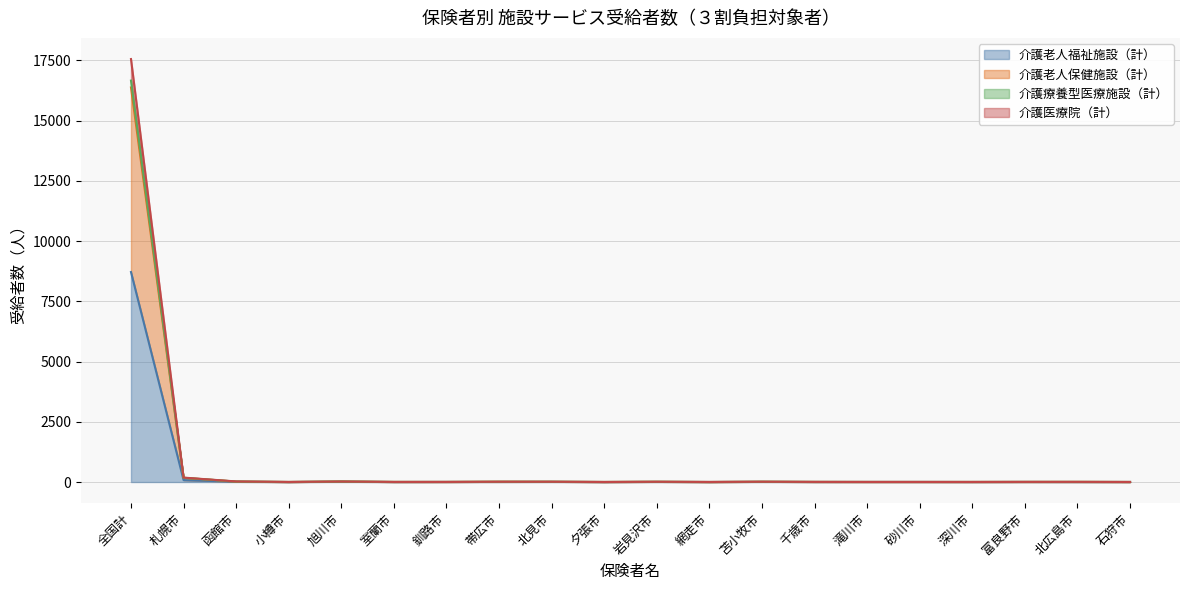

Where is 介護医療院（計） nearest to the value 8332?

札幌市